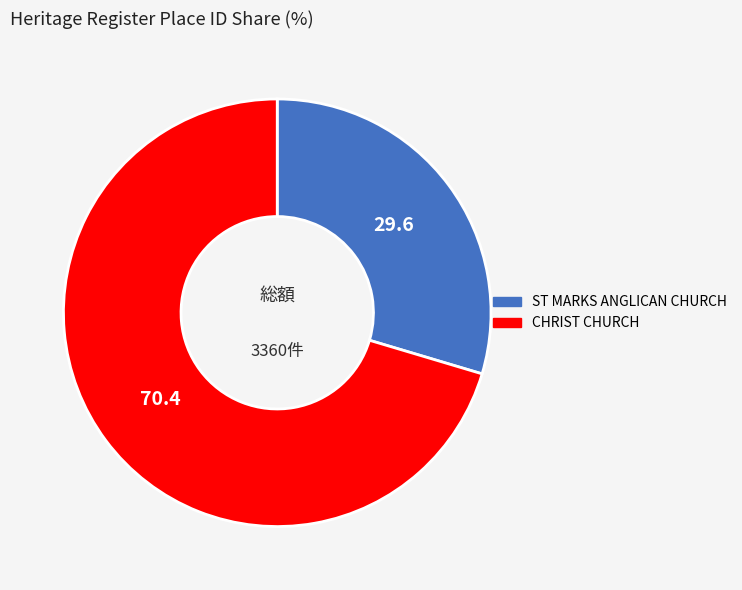

Which category accounts for the majority?

CHRIST CHURCH